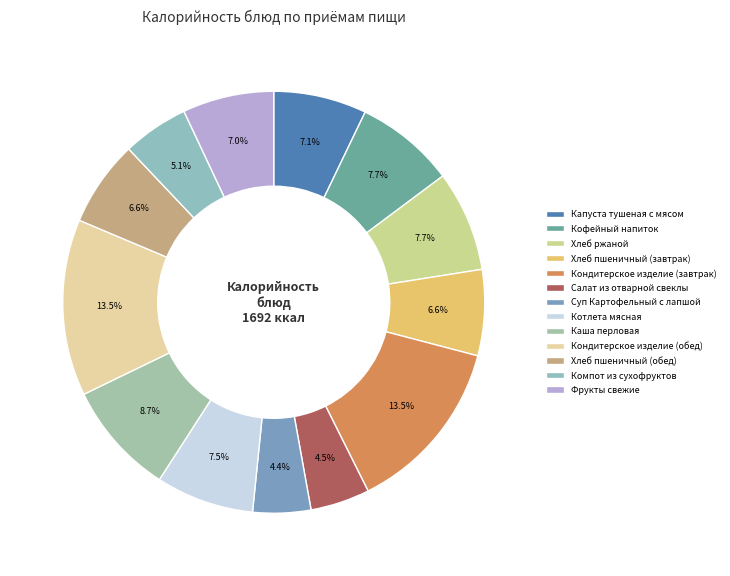

What is the ratio of the value at Котлета мясная to the value at Компот из сухофруктов?

1.5